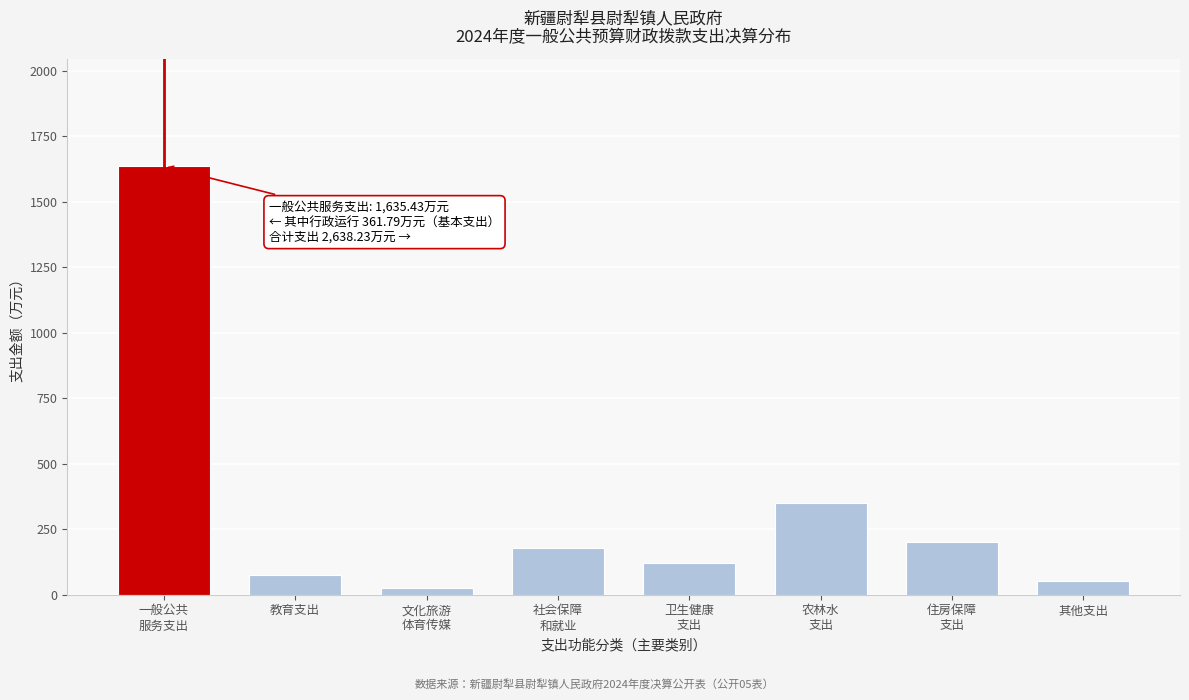

Reading right to left, transcribe all the data shown in this chart.

52.2	200.0	350.0	120.0	180.0	25.0	75.6	1635.4